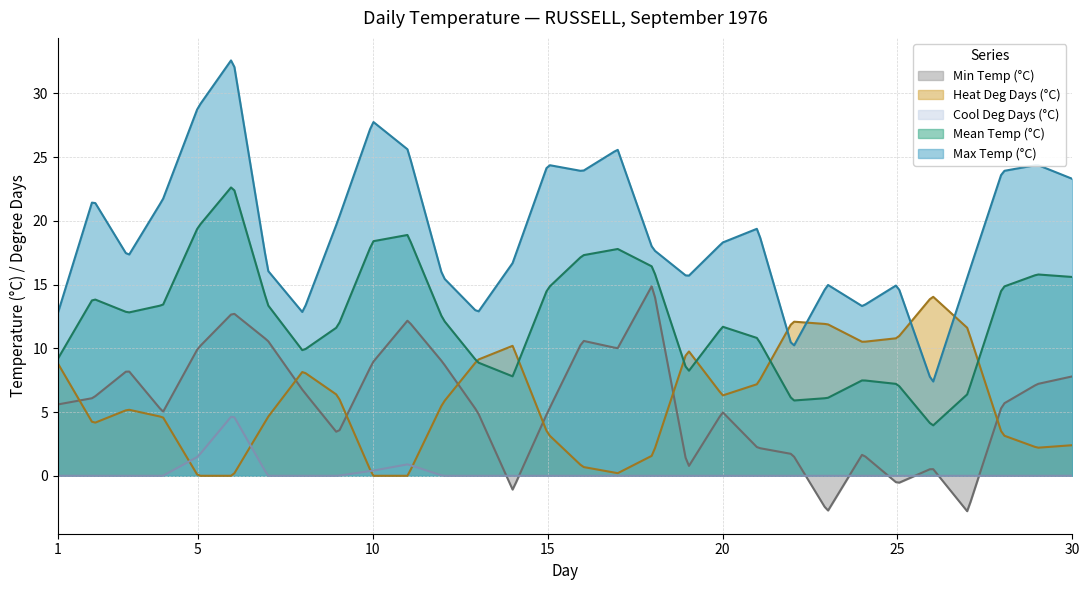

True or false: Cool Deg Days (°C) has more than 0 points higher than both neighbors.

True